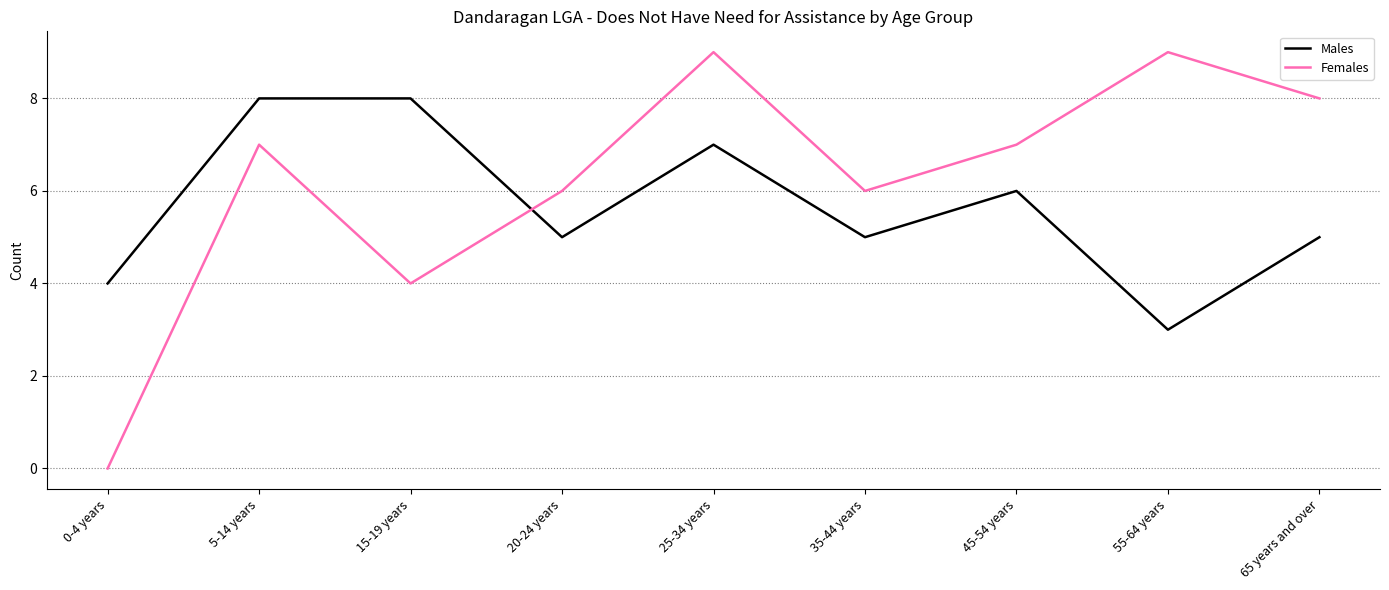

The Females series shows 7 at 5-14 years. True or false?

True